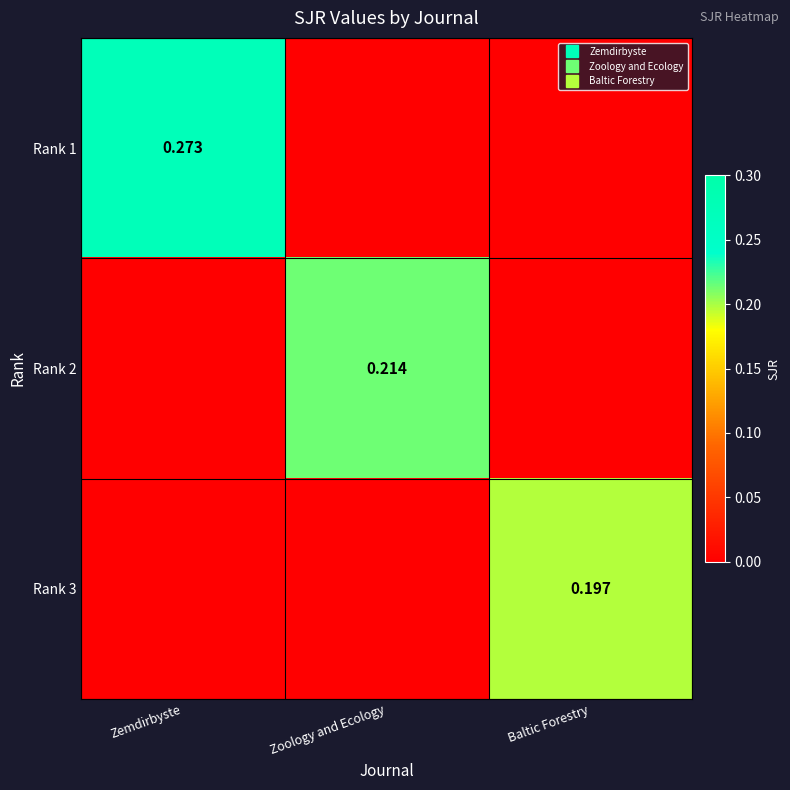

At Zoology and Ecology, list the series in order from largest to smallest.

Rank 2, Rank 1, Rank 3